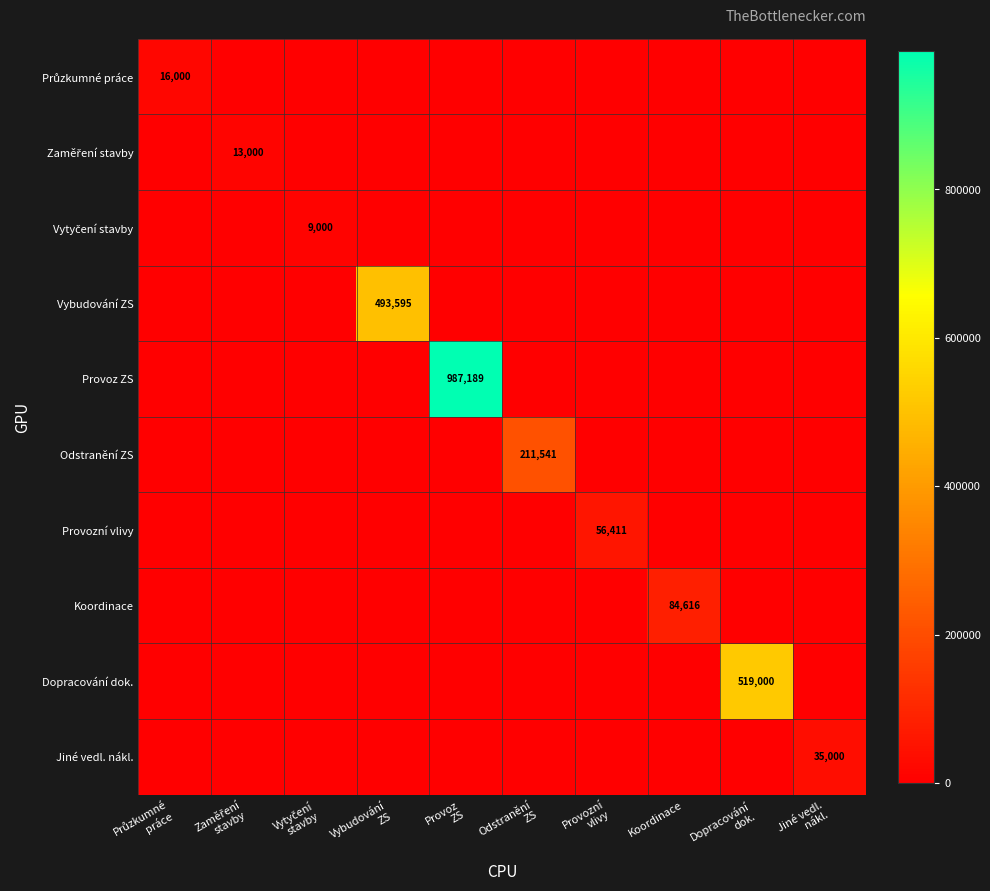

What is the approximate value of Dopracování dok. at Dopracování dok.?

519000